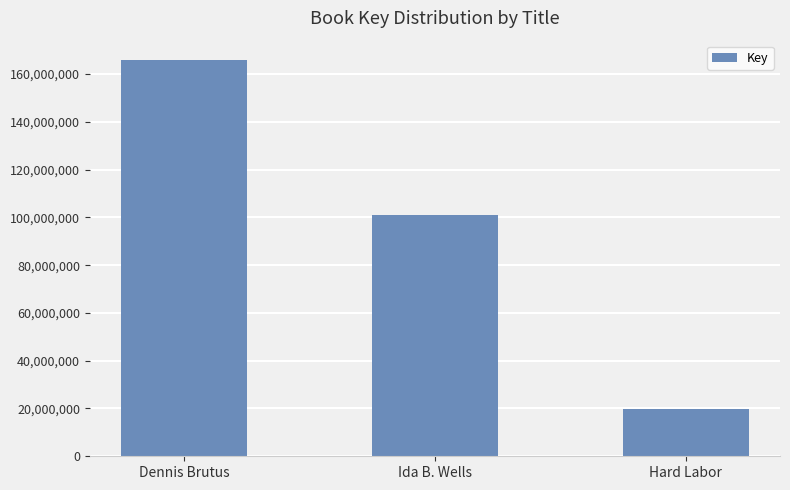

True or false: the data shows 165675639 at Dennis Brutus.

True